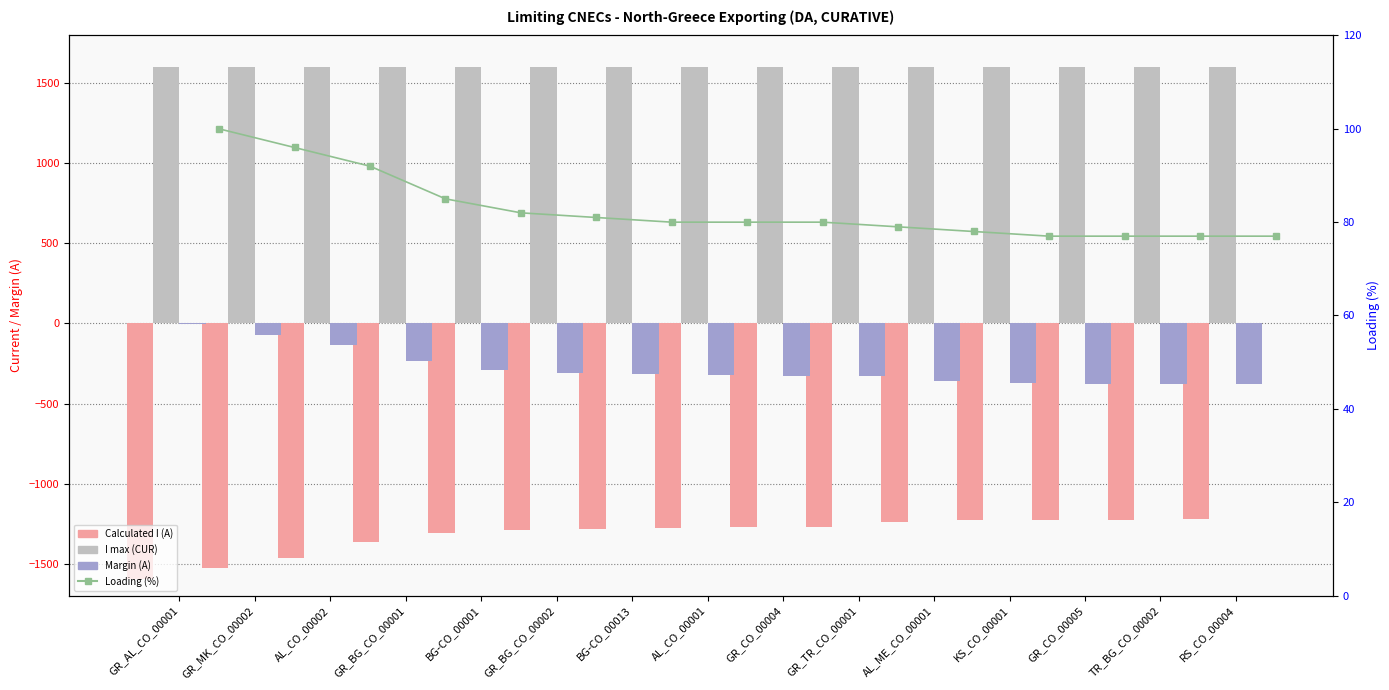

How many groups of bars are there?

15